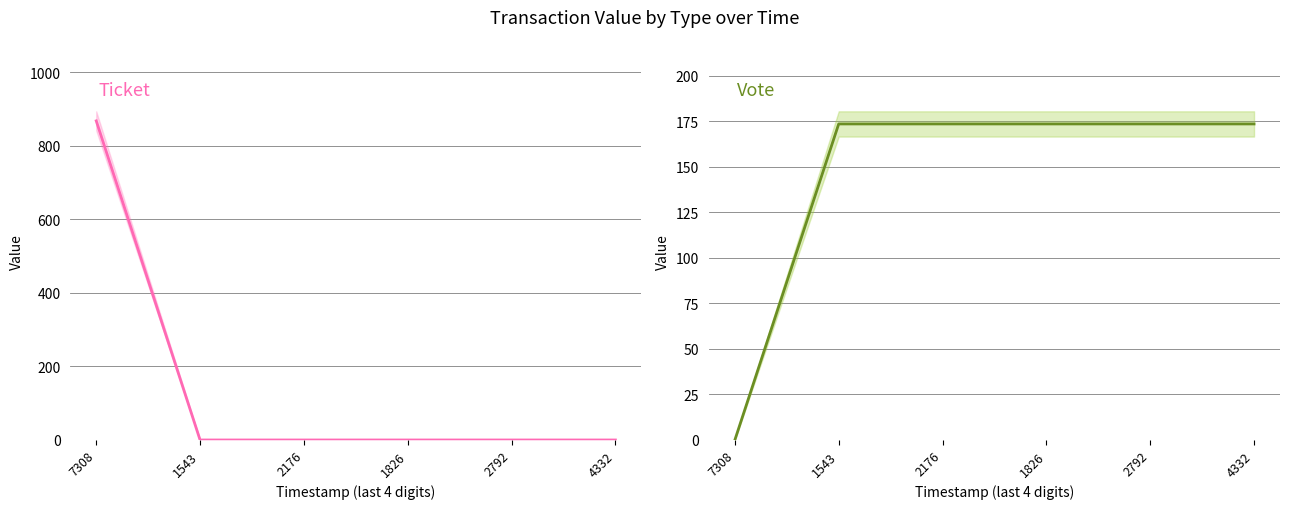

At which label does Vote reach its peak?

1543